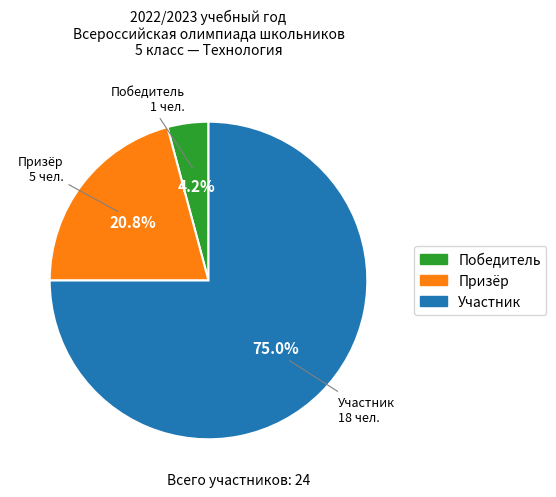

What is the largest slice in the pie chart?

Участник